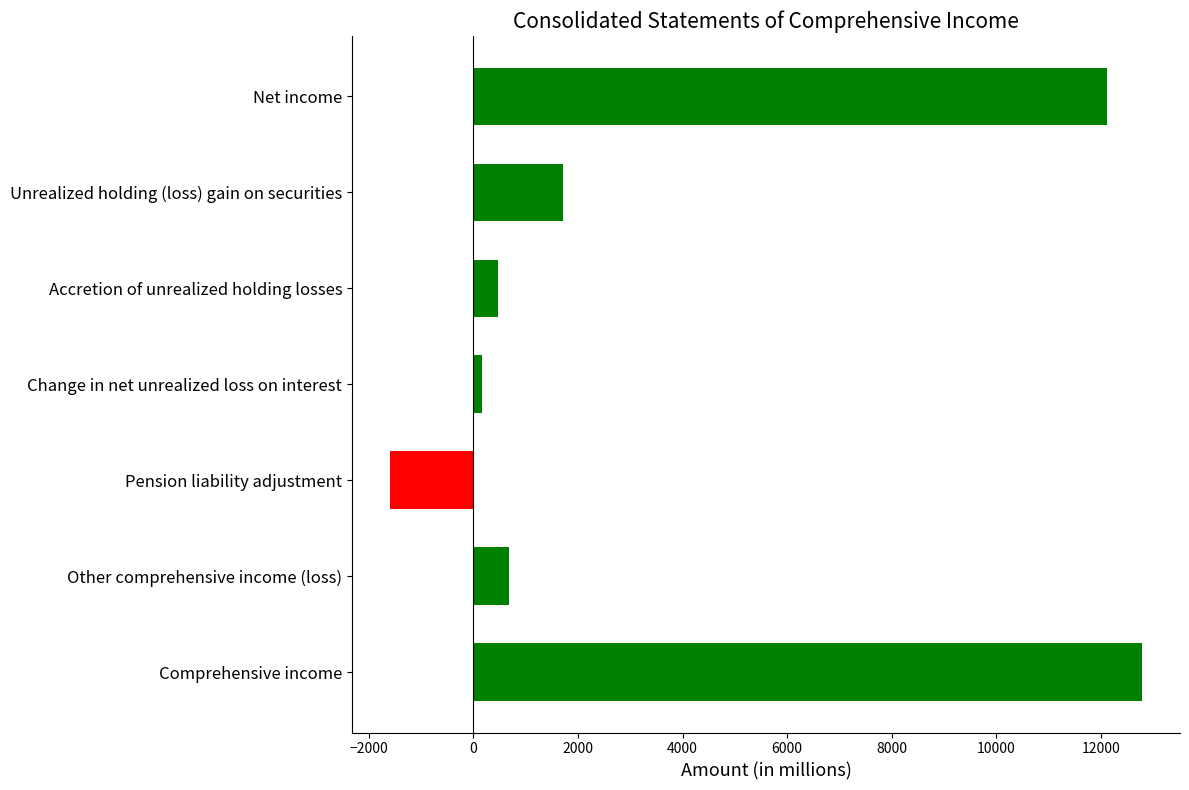

At which label is the value closest to 5596?

Unrealized holding (loss) gain on securities